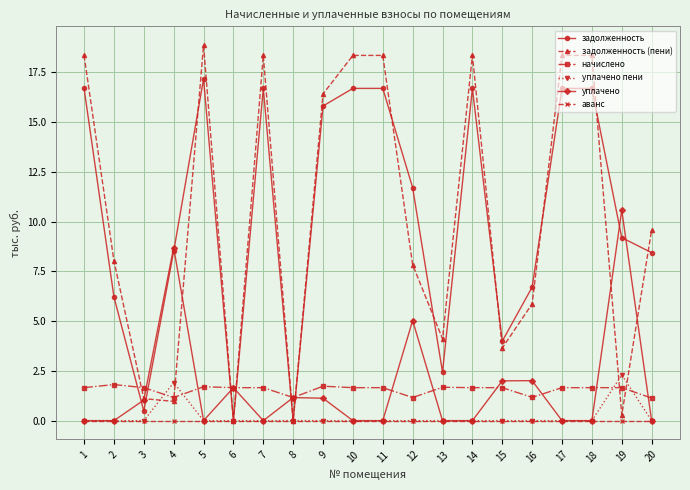

Is it true that задолженность equals 26.0 at 17?

False